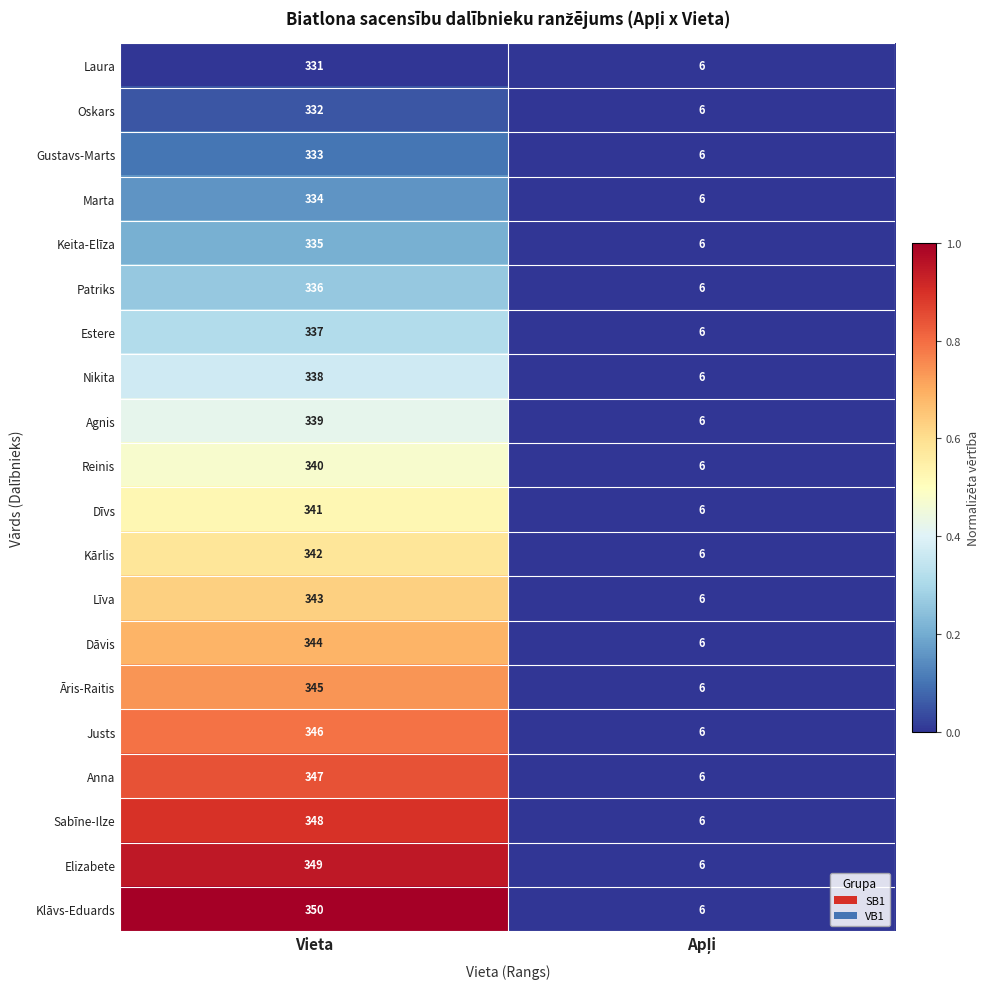

List the series in order of their peak value, lowest first.

Laura, Oskars, Gustavs-Marts, Marta, Keita-Elīza, Patriks, Estere, Nikita, Agnis, Reinis, Dīvs, Kārlis, Līva, Dāvis, Āris-Raitis, Justs, Anna, Sabīne-Ilze, Elizabete, Klāvs-Eduards